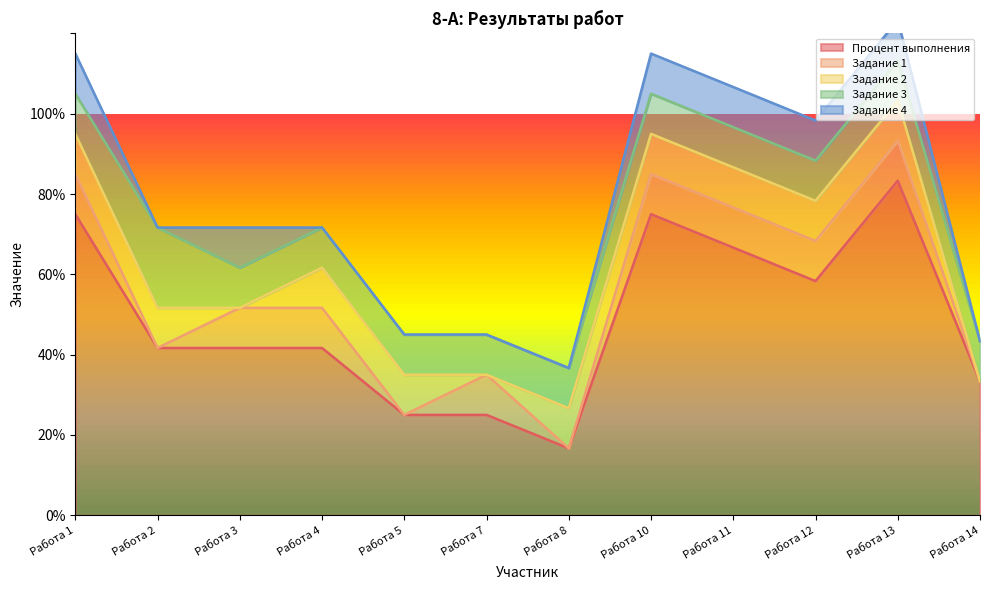

Does the chart have visible grid lines?

No